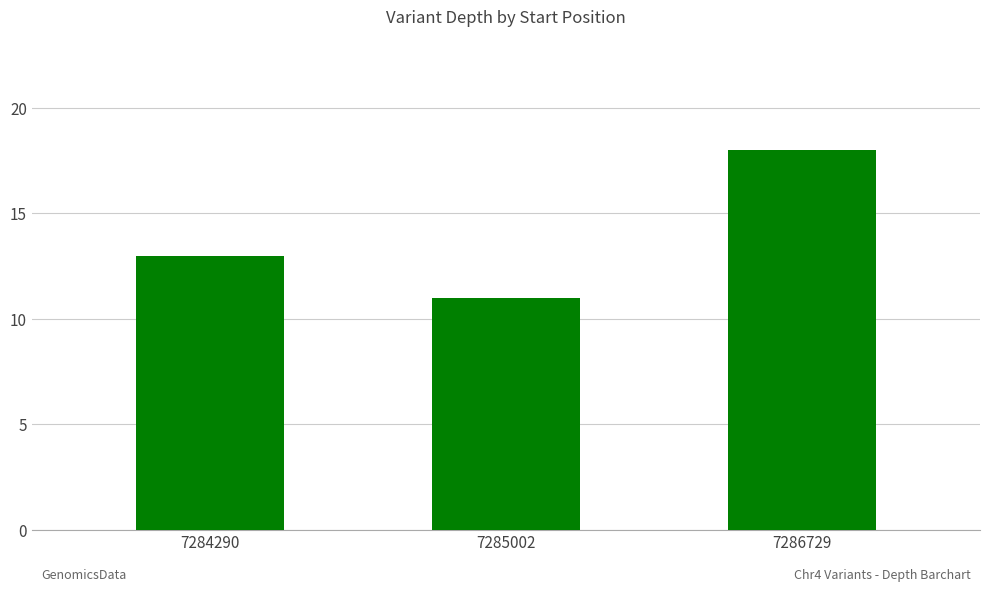

Are the bars grouped side by side (vs. stacked)?

No